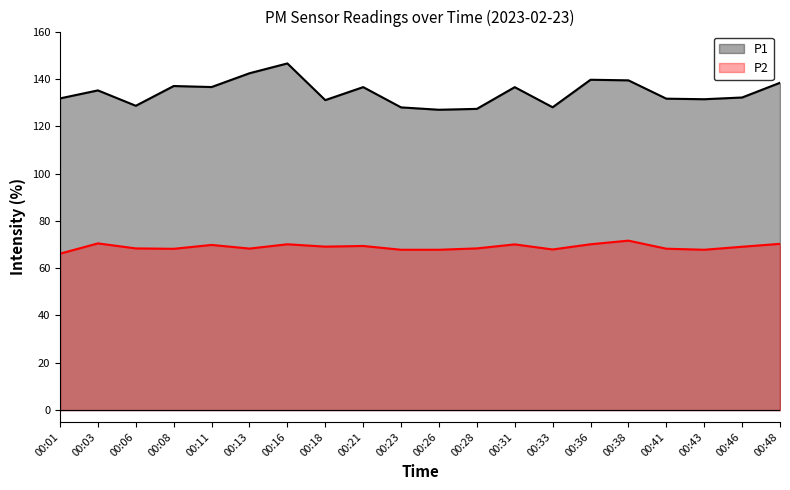

What are all the series names shown in the legend?

P1, P2